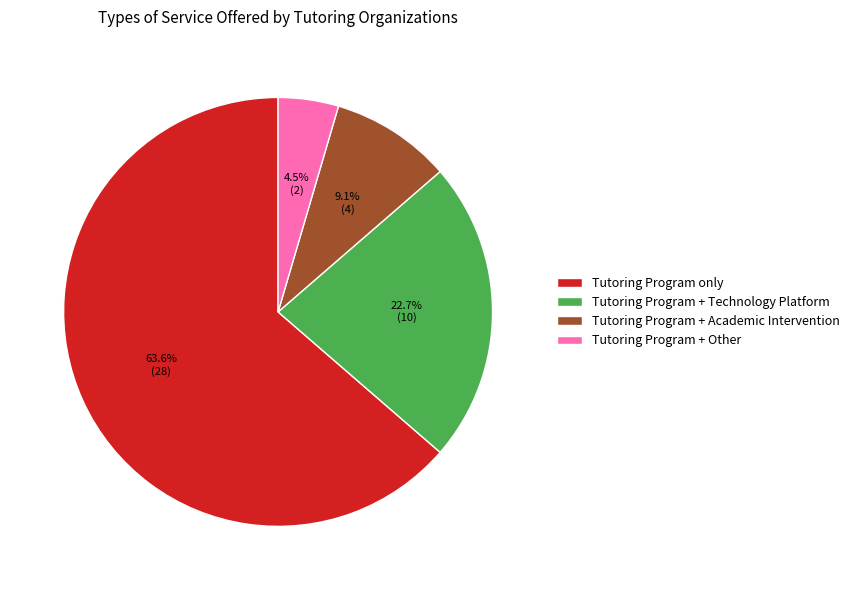

Do Tutoring Program + Other and Tutoring Program + Academic Intervention together represent more than half of the pie?

No